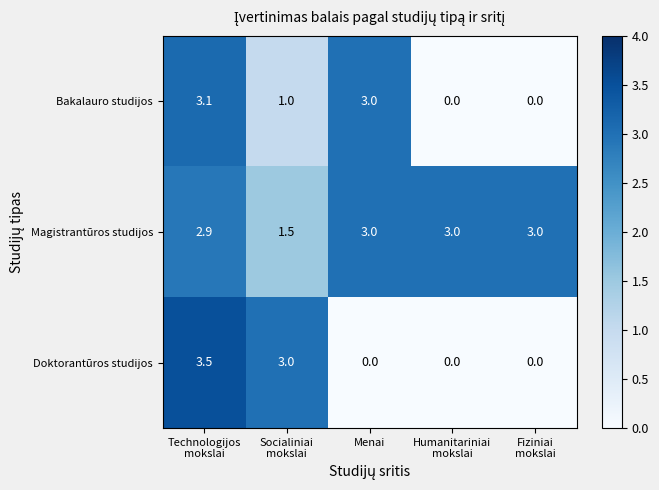

What is the maximum value shown in the chart?

3.5